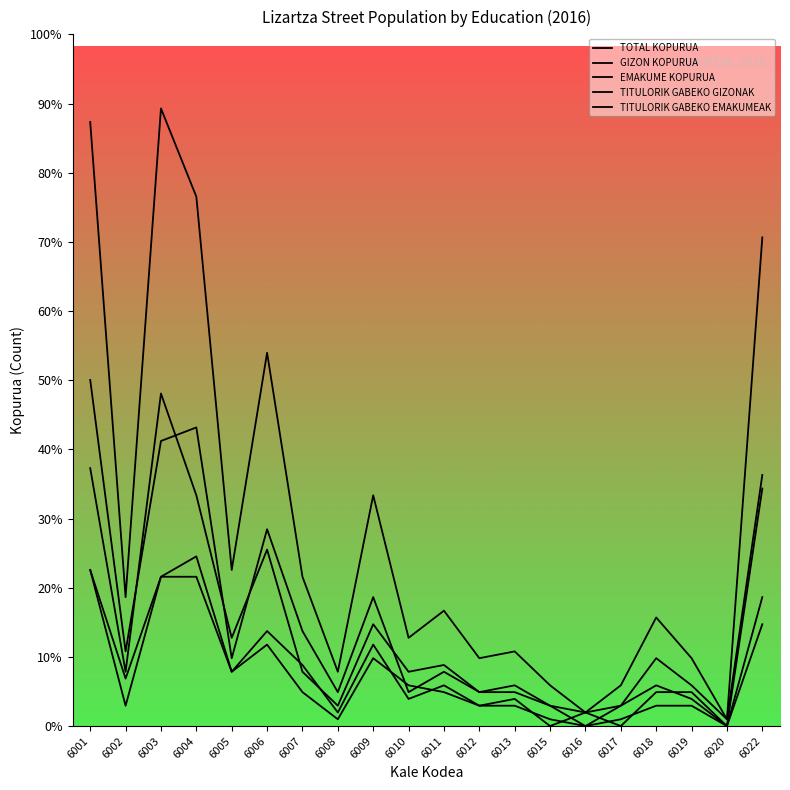

Does the chart display data point markers on the line(s)?

No